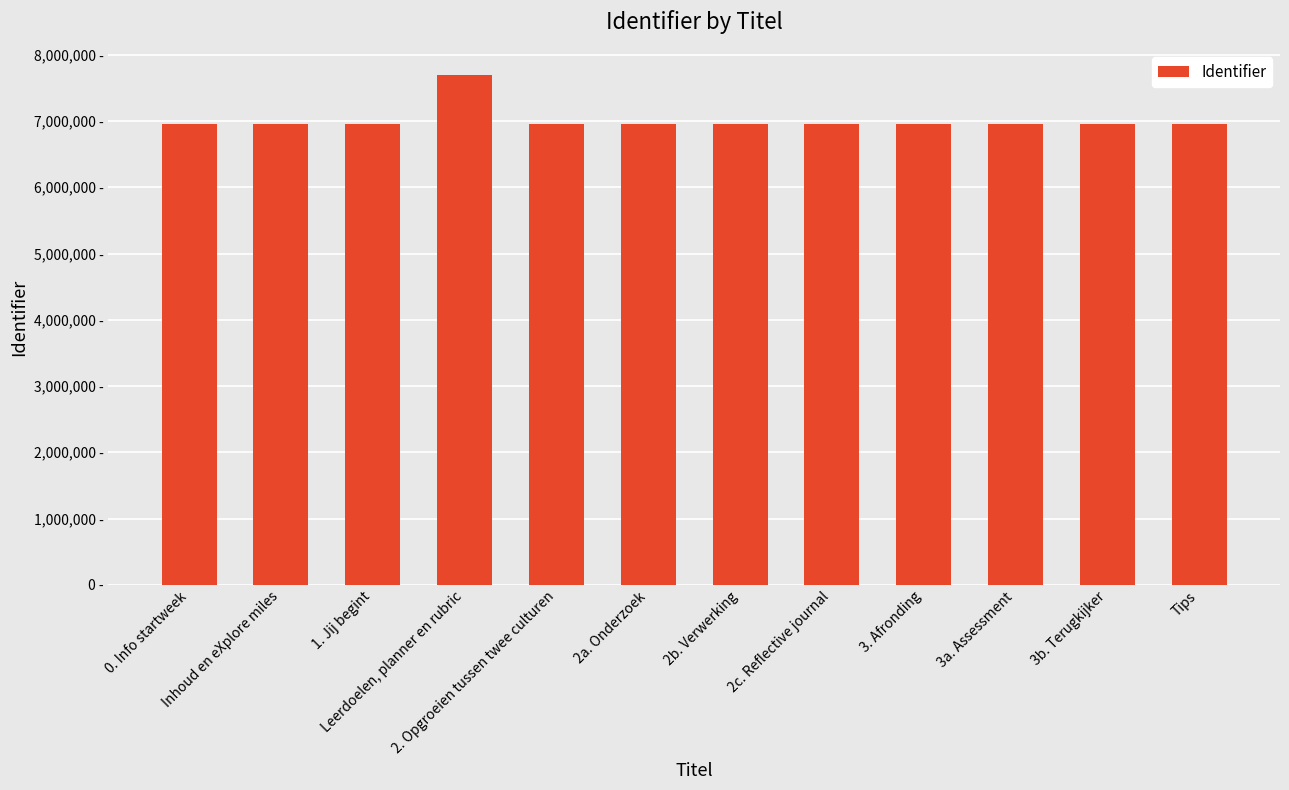

The chart shows a value of 3520037 at Tips. True or false?

False